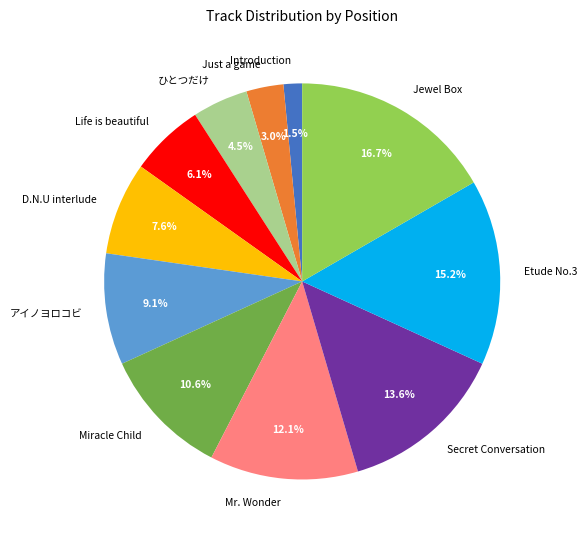

Which slice is the largest?

Jewel Box